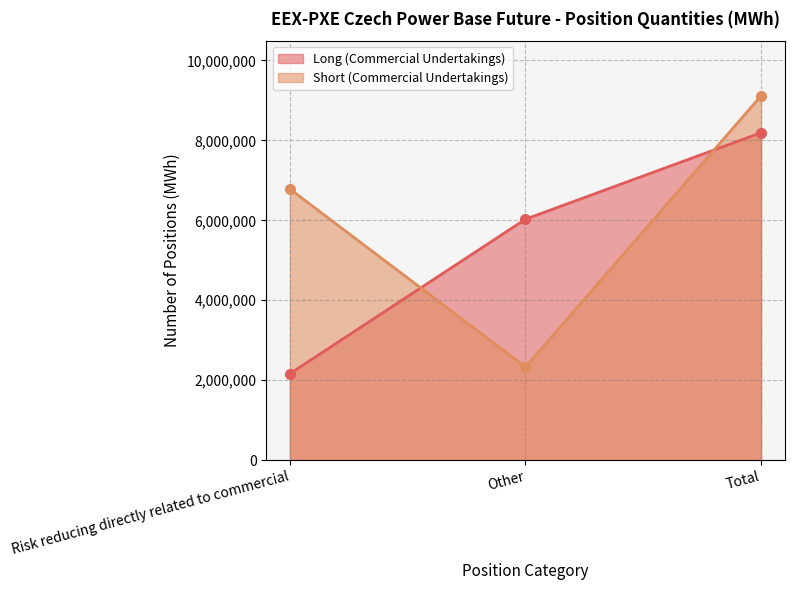

What is the label of the 3rd point from the left?

Total